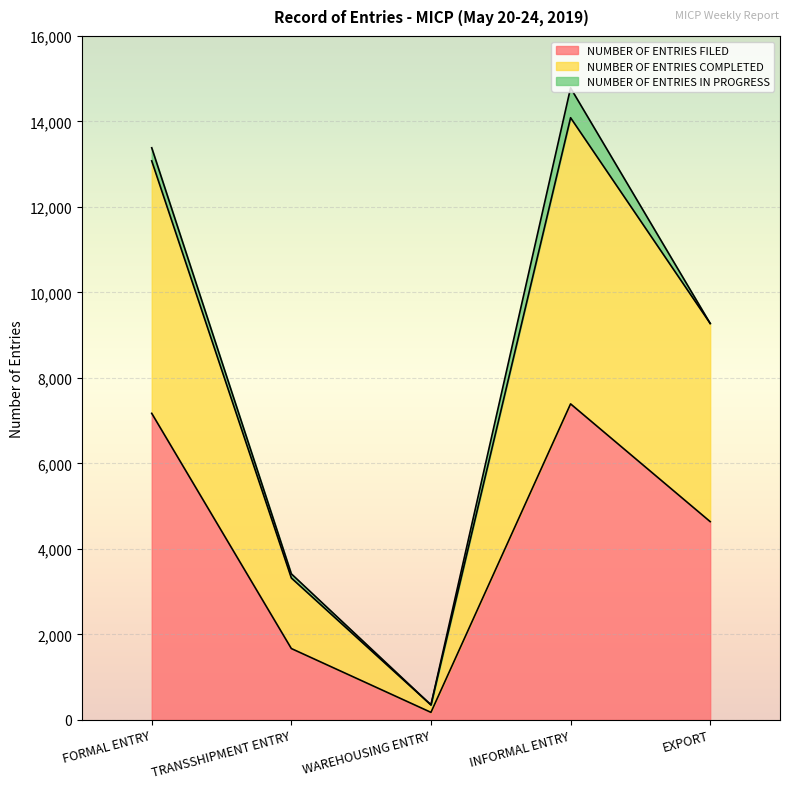

True or false: NUMBER OF ENTRIES COMPLETED and NUMBER OF ENTRIES FILED intersect in this chart.

False